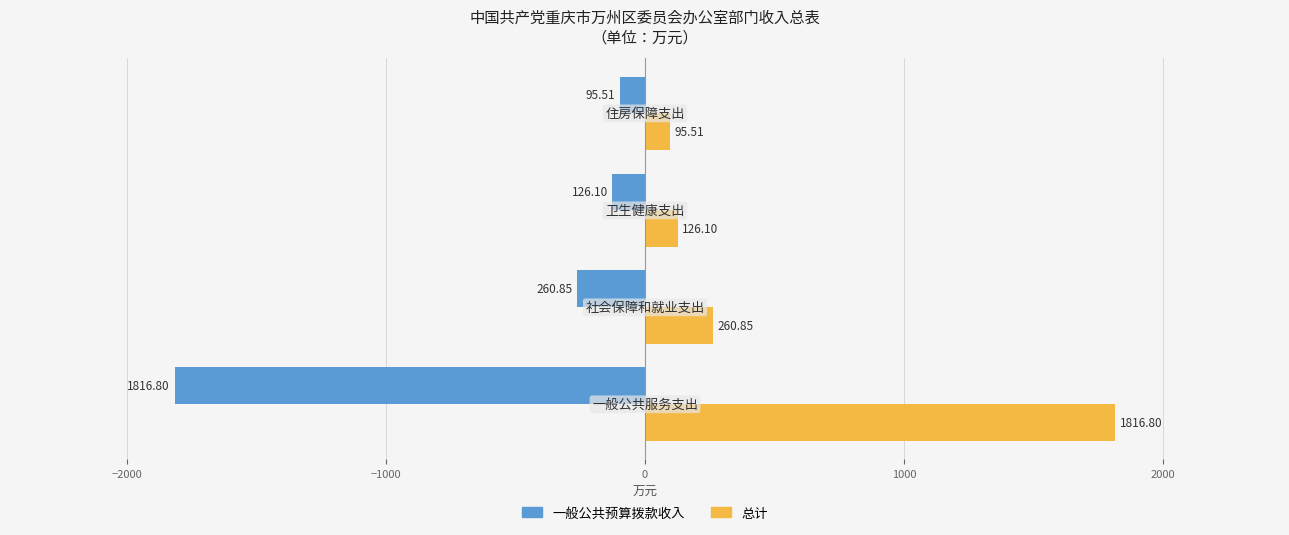

Count the number of data series in this chart.

2